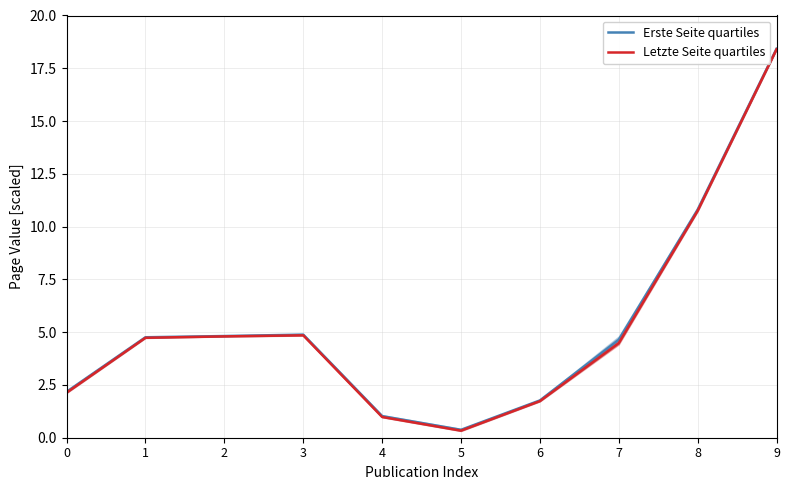

Is this an area chart (filled region under the line)?

No